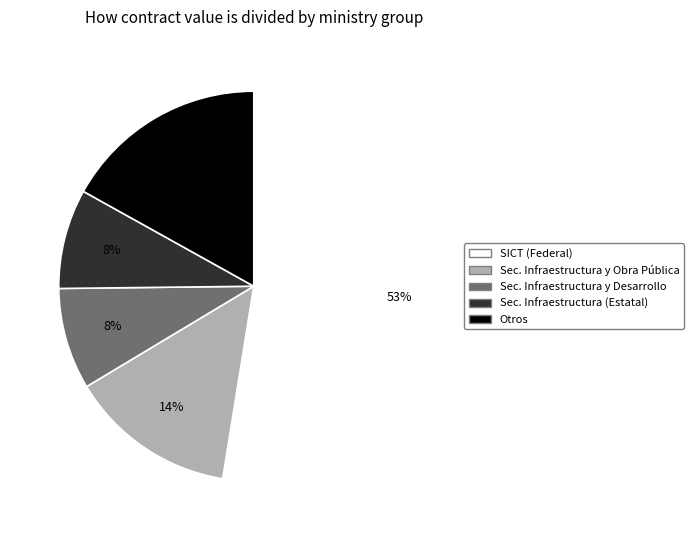

Is there a majority slice in this chart?

Yes